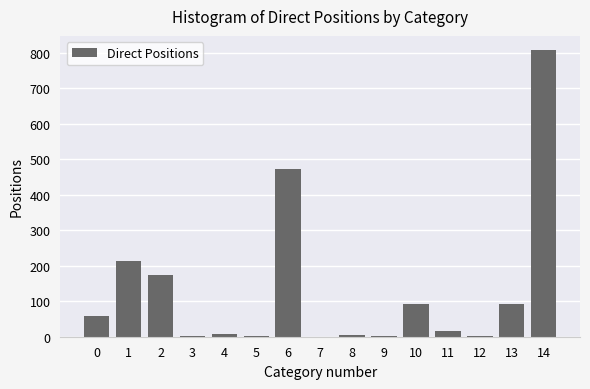

Is it true that the value at 0 is 96?

False